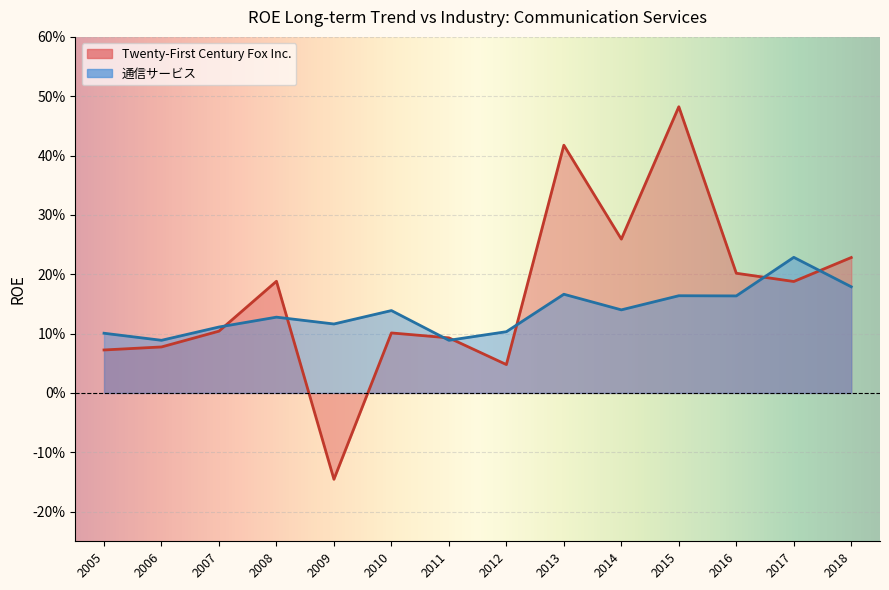

What is the sum of all 通信サービス values?

1.9